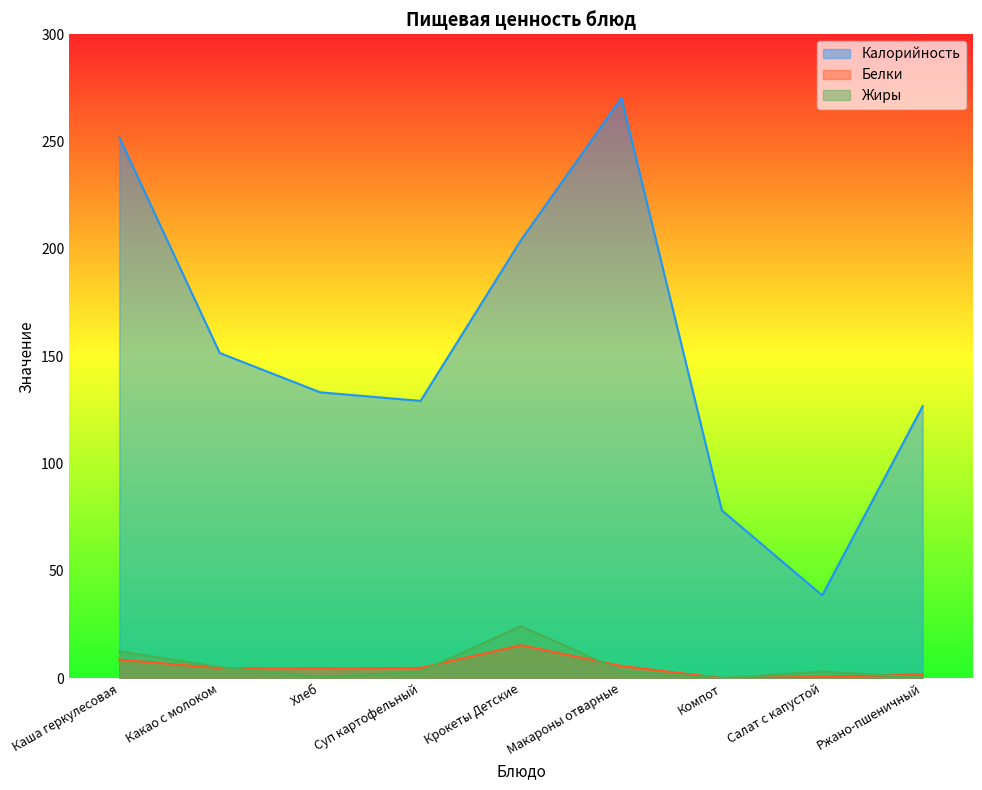

What is the spread (max minus min) of values at Крокеты Детские?

188.8